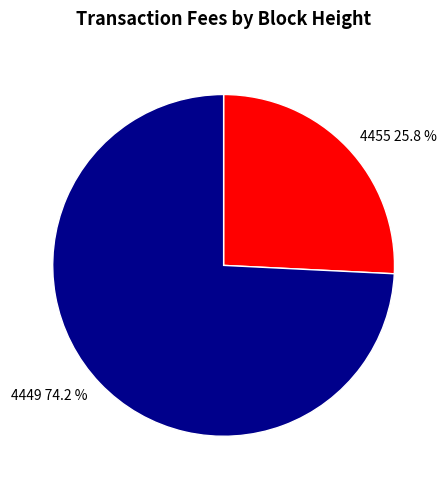

Approximately how many times larger is the value at 4455 compared to 4449?

0.3